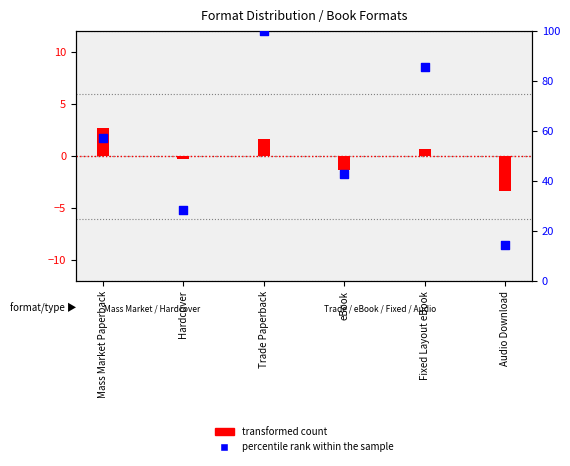

Which series has the largest total across all categories?

percentile rank within the sample